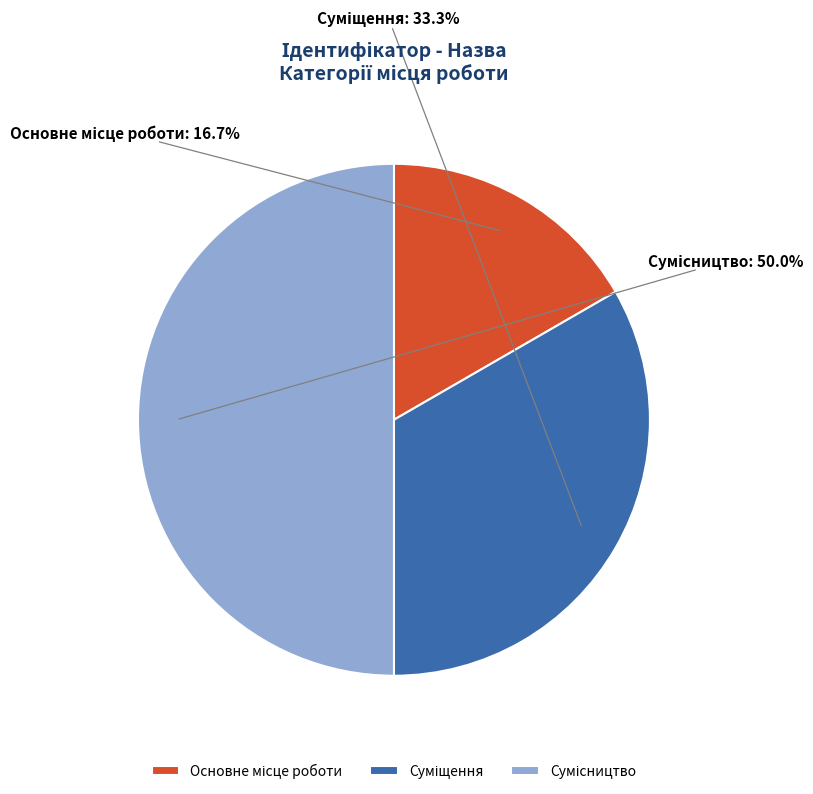

Count the number of slices in the pie.

3